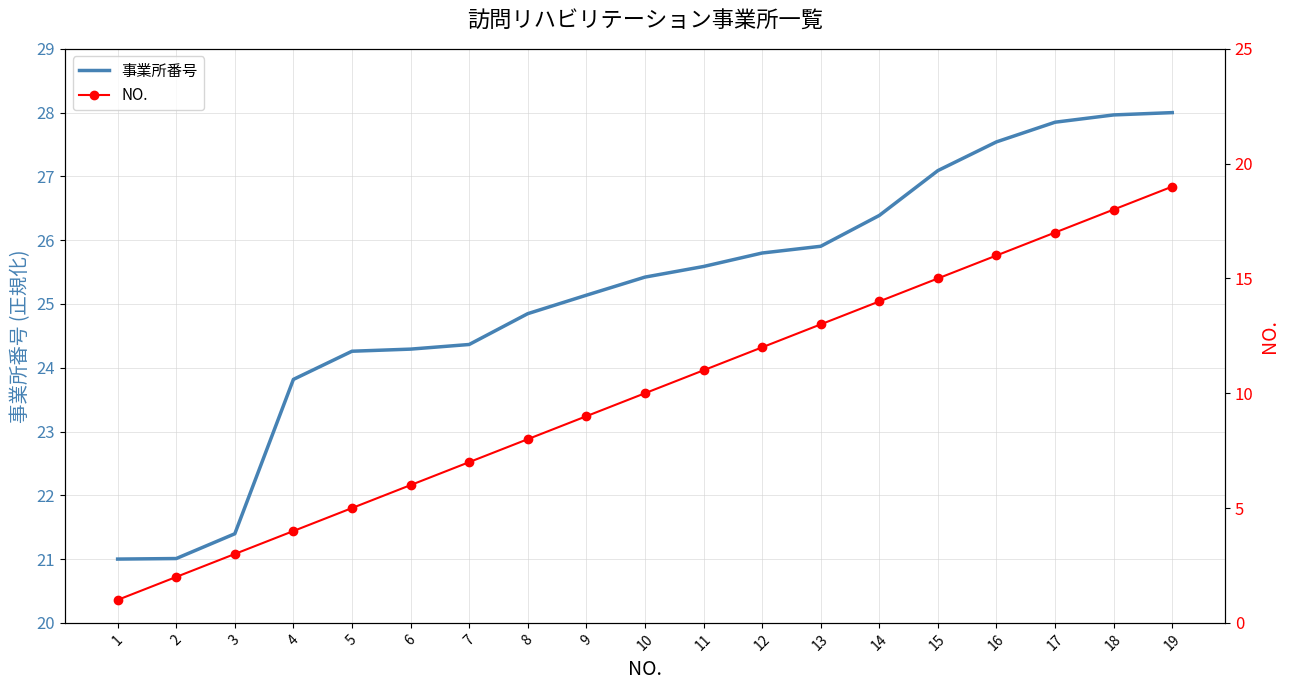

At 16, list the series in order from smallest to largest.

NO., 事業所番号